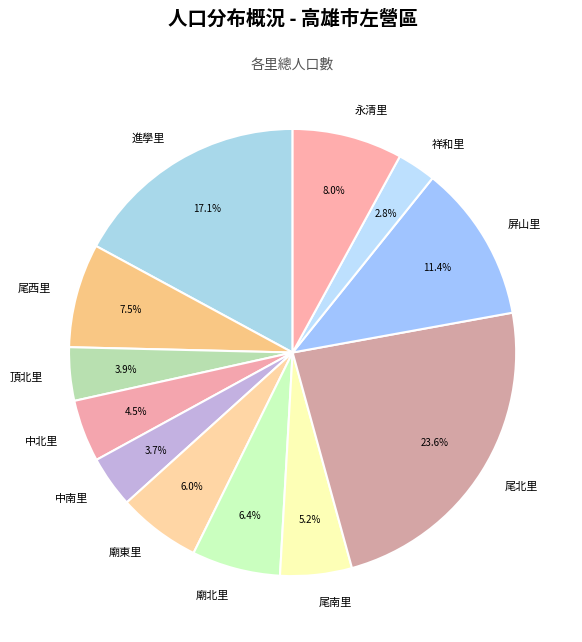

Which category has the biggest portion of the pie?

尾北里